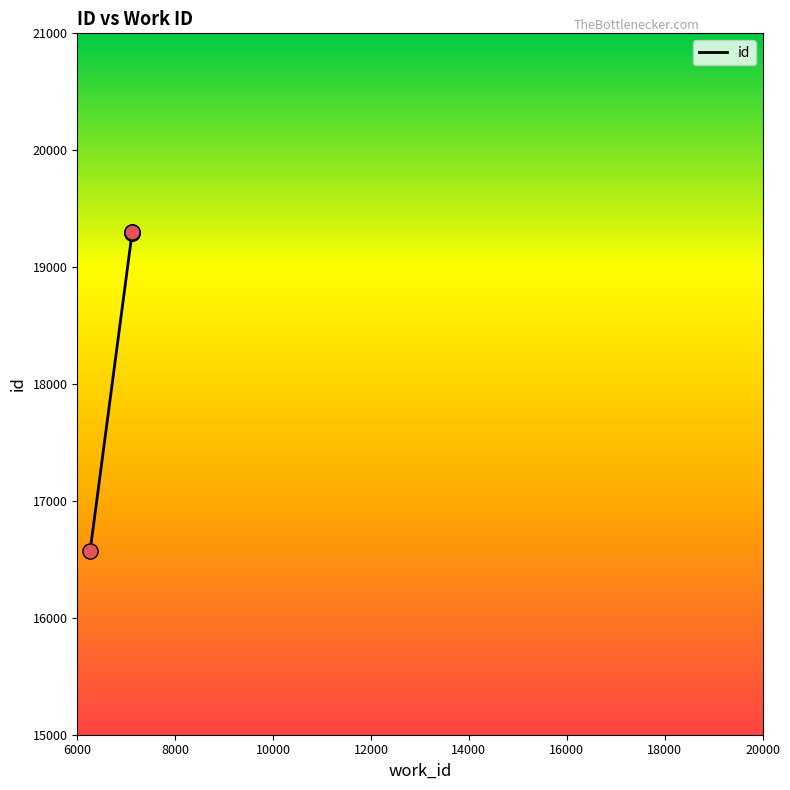

Between 7120 and 6261, which is larger?

7120